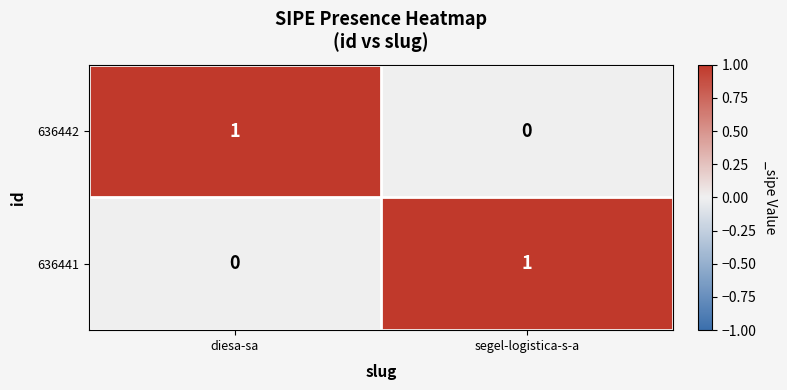

Where is 636441 nearest to the value 0?

diesa-sa